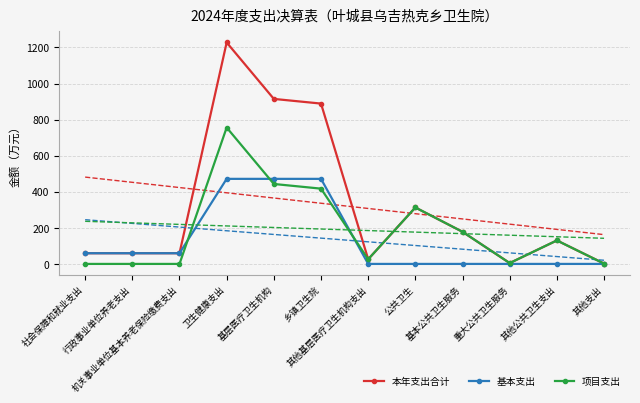

At which label is 本年支出合计 closest to 614?

乡镇卫生院